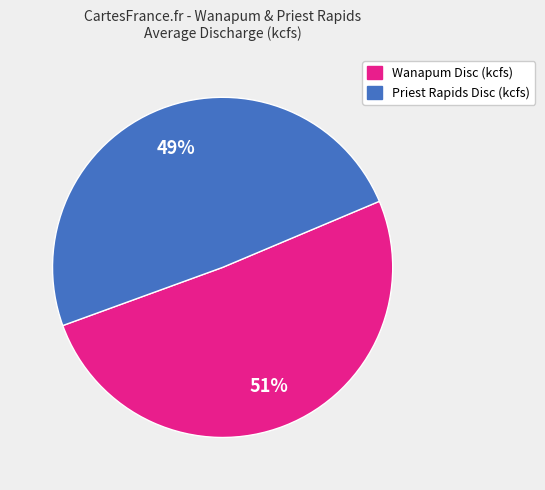

To the nearest percent, what is the difference between the Wanapum Disc (kcfs) and Priest Rapids Disc (kcfs) slice percentages?

2%